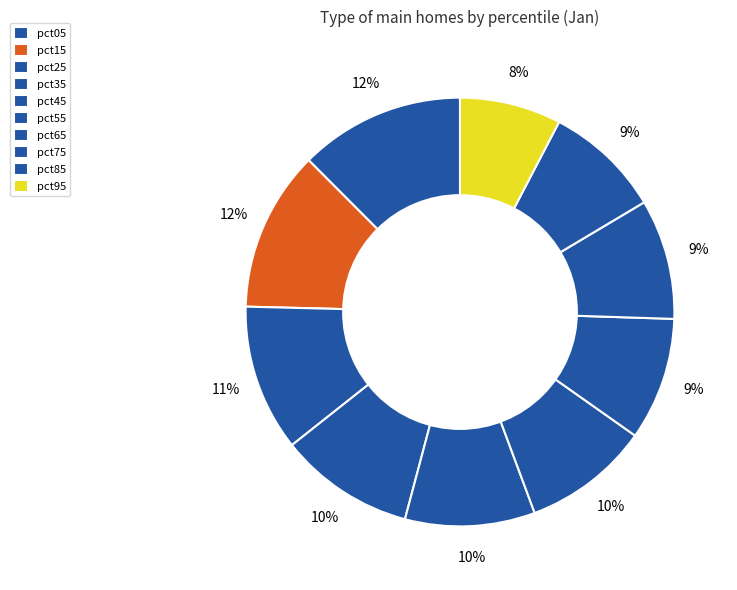

How many slices are in this pie chart?

10